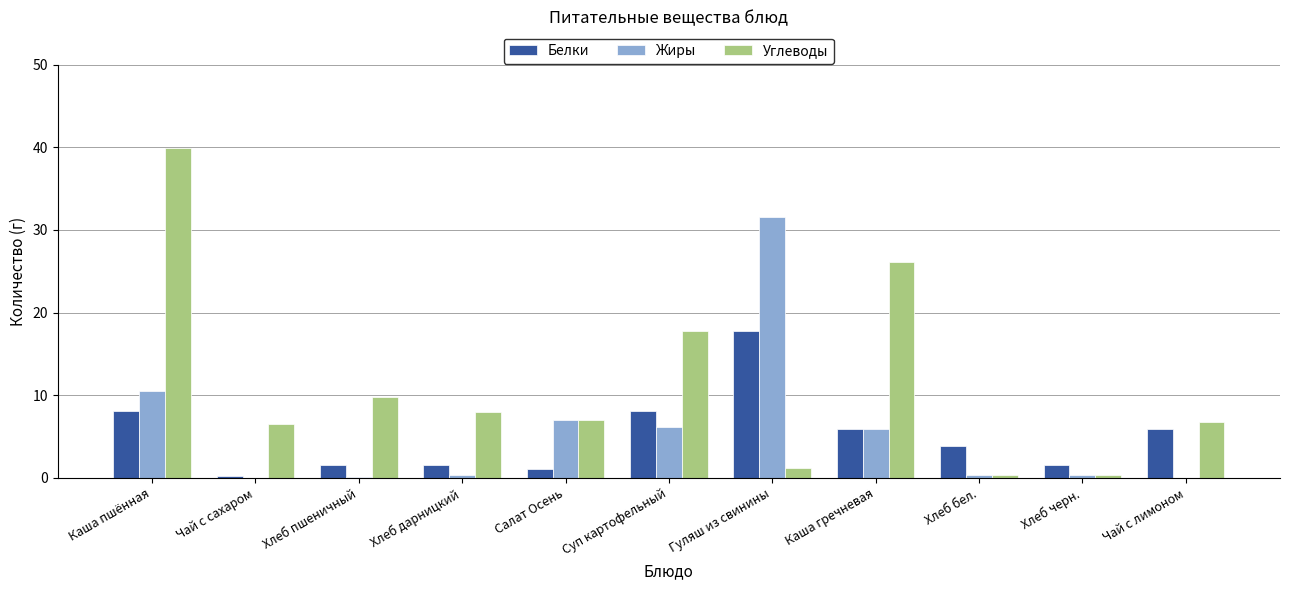

At which category is the sum across all series the highest?

Каша пшённая